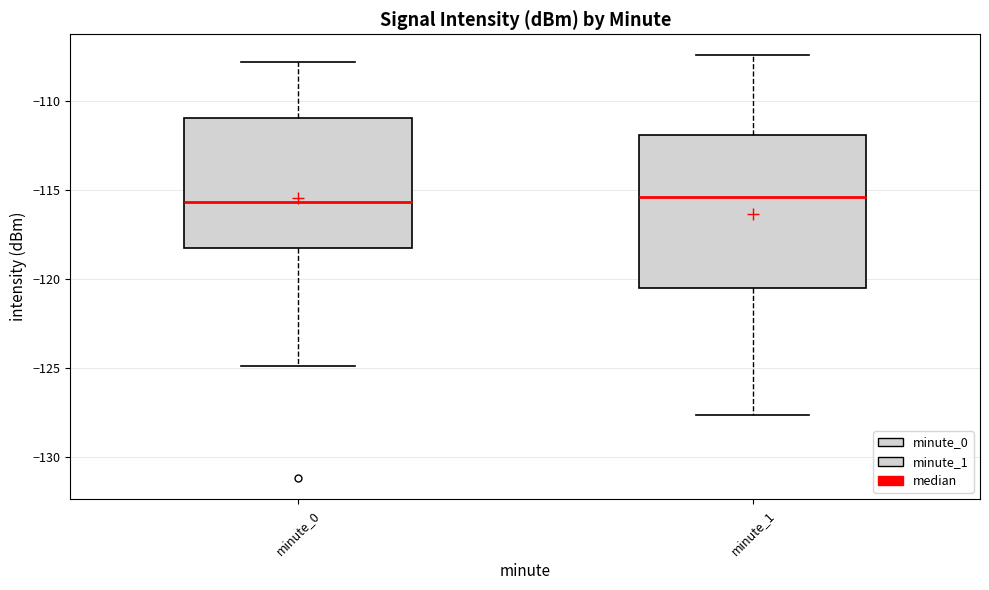

Which box is the tallest, from its lower edge to its upper edge?

minute_1